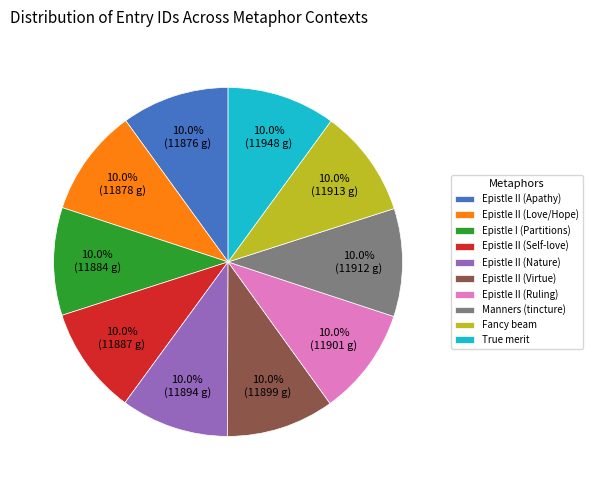

True or false: Epistle II (Self-love) accounts for 10% of the total.

True